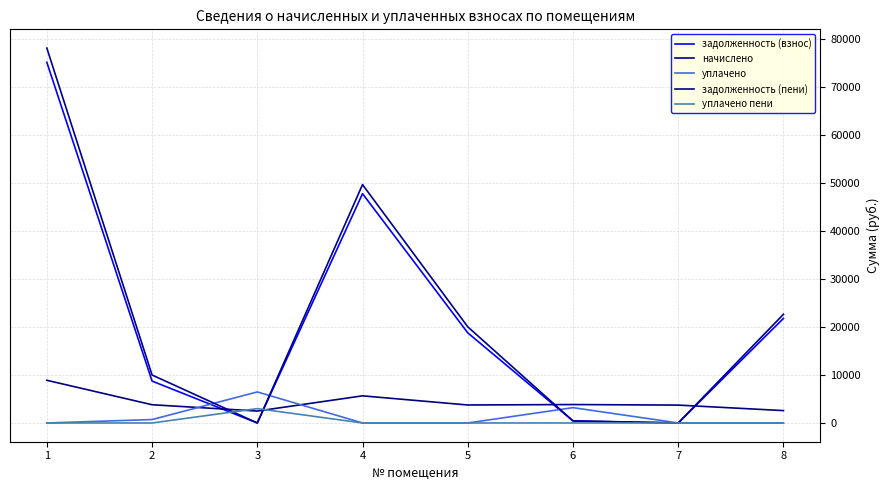

Does the chart have visible grid lines?

Yes